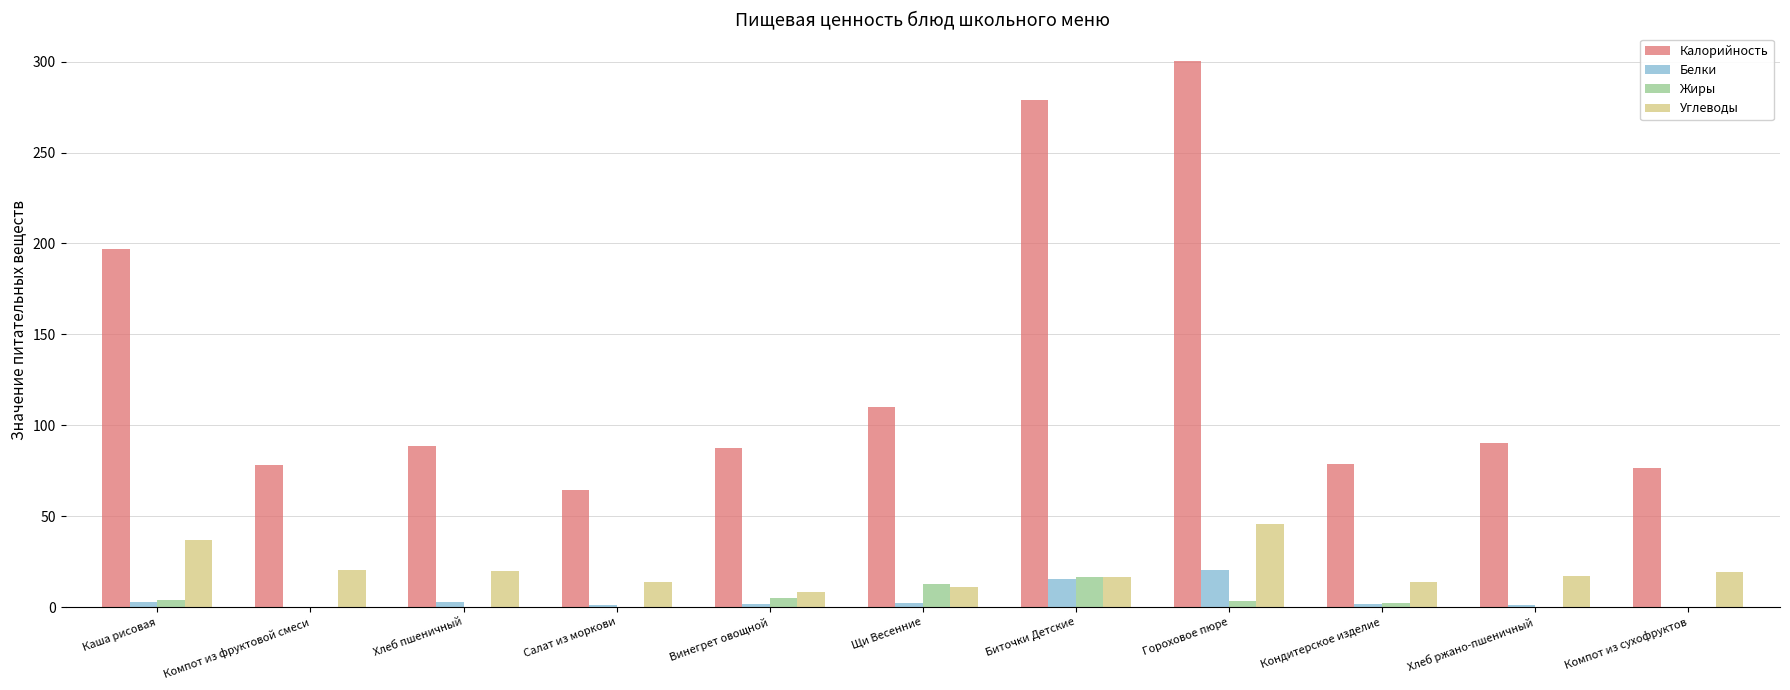

Is it true that Калорийность equals 78.9 at Кондитерское изделие?

True